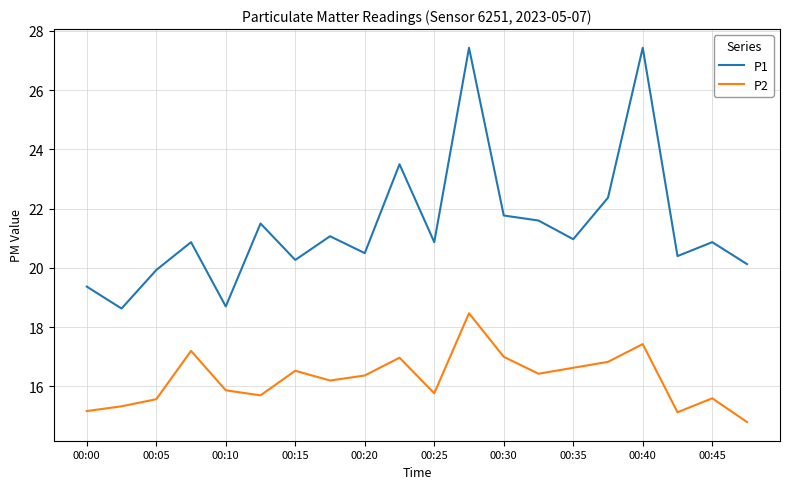

True or false: P1 has more than 1 points higher than both neighbors.

True